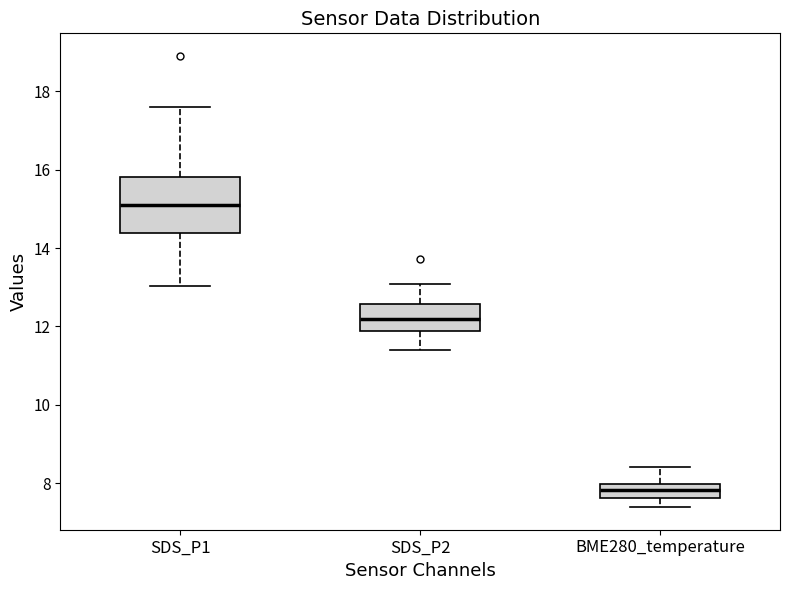

Reading left to right, transcribe this box plot: for each box, give where its median line is, the range the box spans, and where its two whiskers end, as read against the y-axis. The values are not printed on the chart, so give them approximately, as read against the axis.

SDS_P1: median 15.2, box 14.4 to 15.8, whiskers 13.0 to 17.6
SDS_P2: median 12.2, box 11.8 to 12.6, whiskers 11.4 to 13.0
BME280_temperature: median 7.8, box 7.6 to 8.0, whiskers 7.4 to 8.4